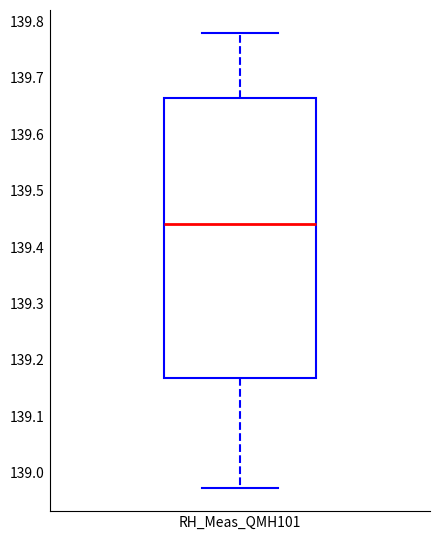

Read this box plot against the y-axis: the position of the median line, the range covered by the box, and the ends of both whiskers. The values are not printed on the chart, so give them approximately, as read against the axis.

median 139.44, box 139.17 to 139.66, whiskers 138.97 to 139.78